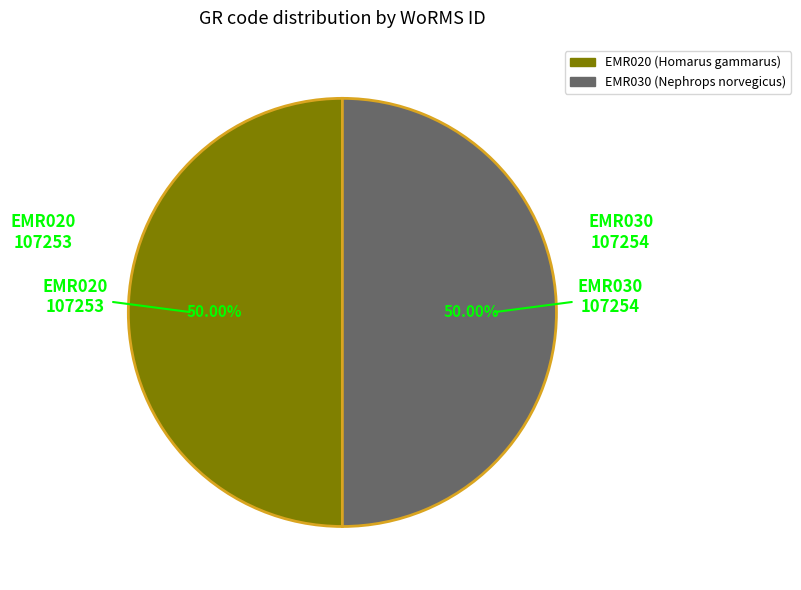

The EMR030 slice represents 36% of the pie. True or false?

False